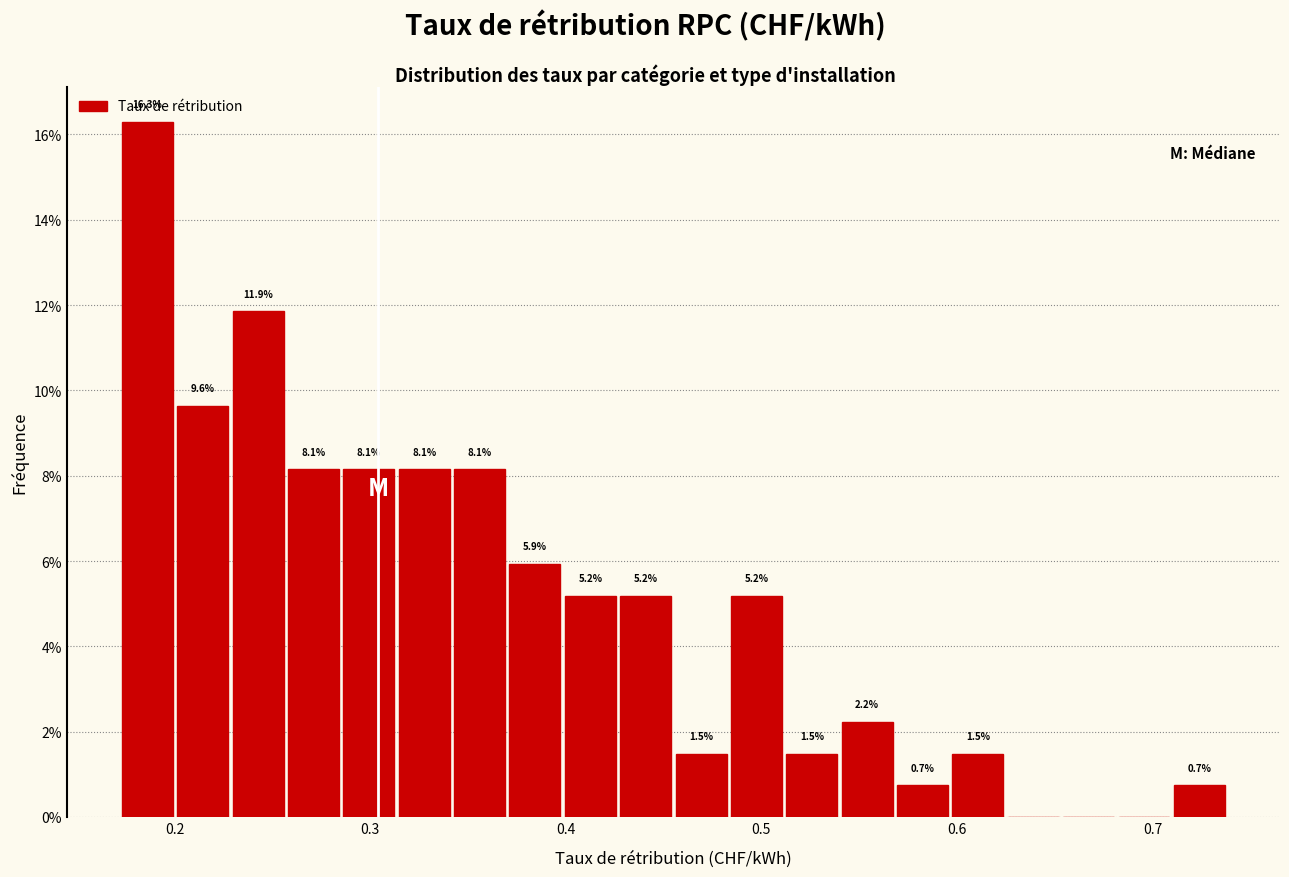

Around what value on the x-axis is the tallest bar? Give the approximate position of its centre, as read against the axis.

0.19